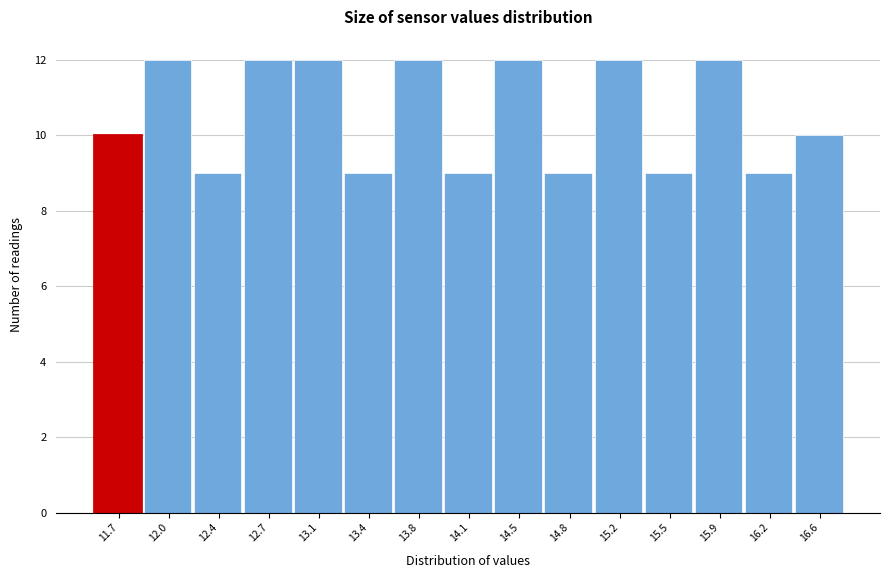

Reading right to left, transcribe all the data shown in this chart.

10	9	12	9	12	9	12	9	12	9	12	12	9	12	10